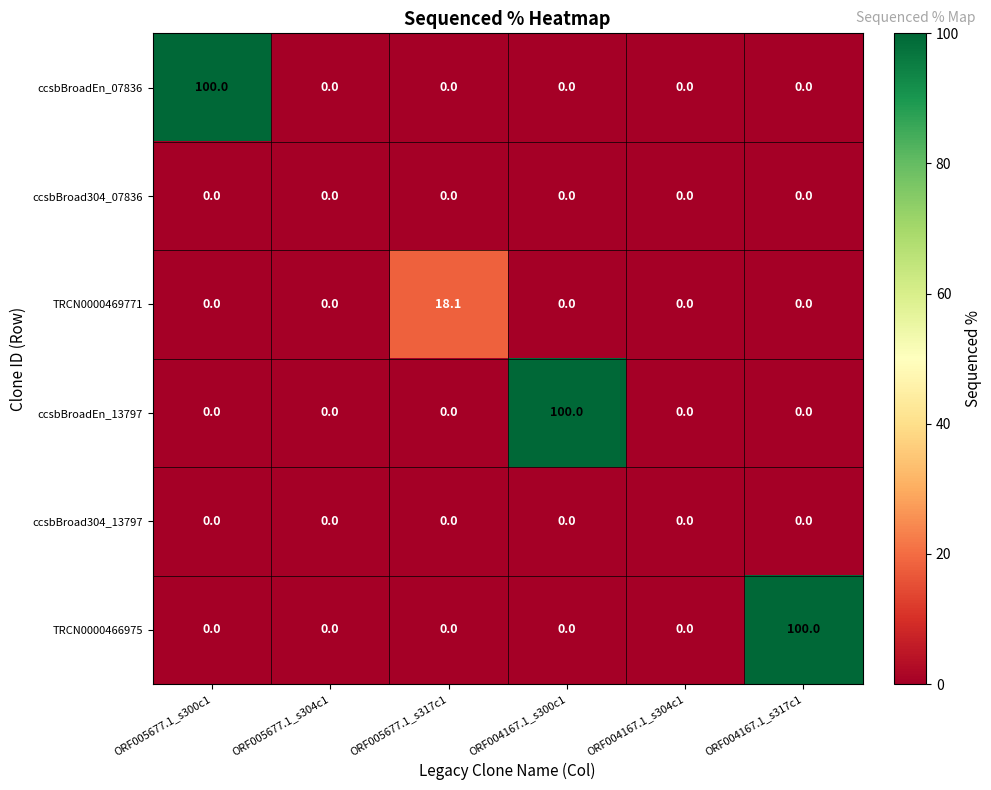

What is the total value across all series at ORF005677.1_s317c1?

18.1